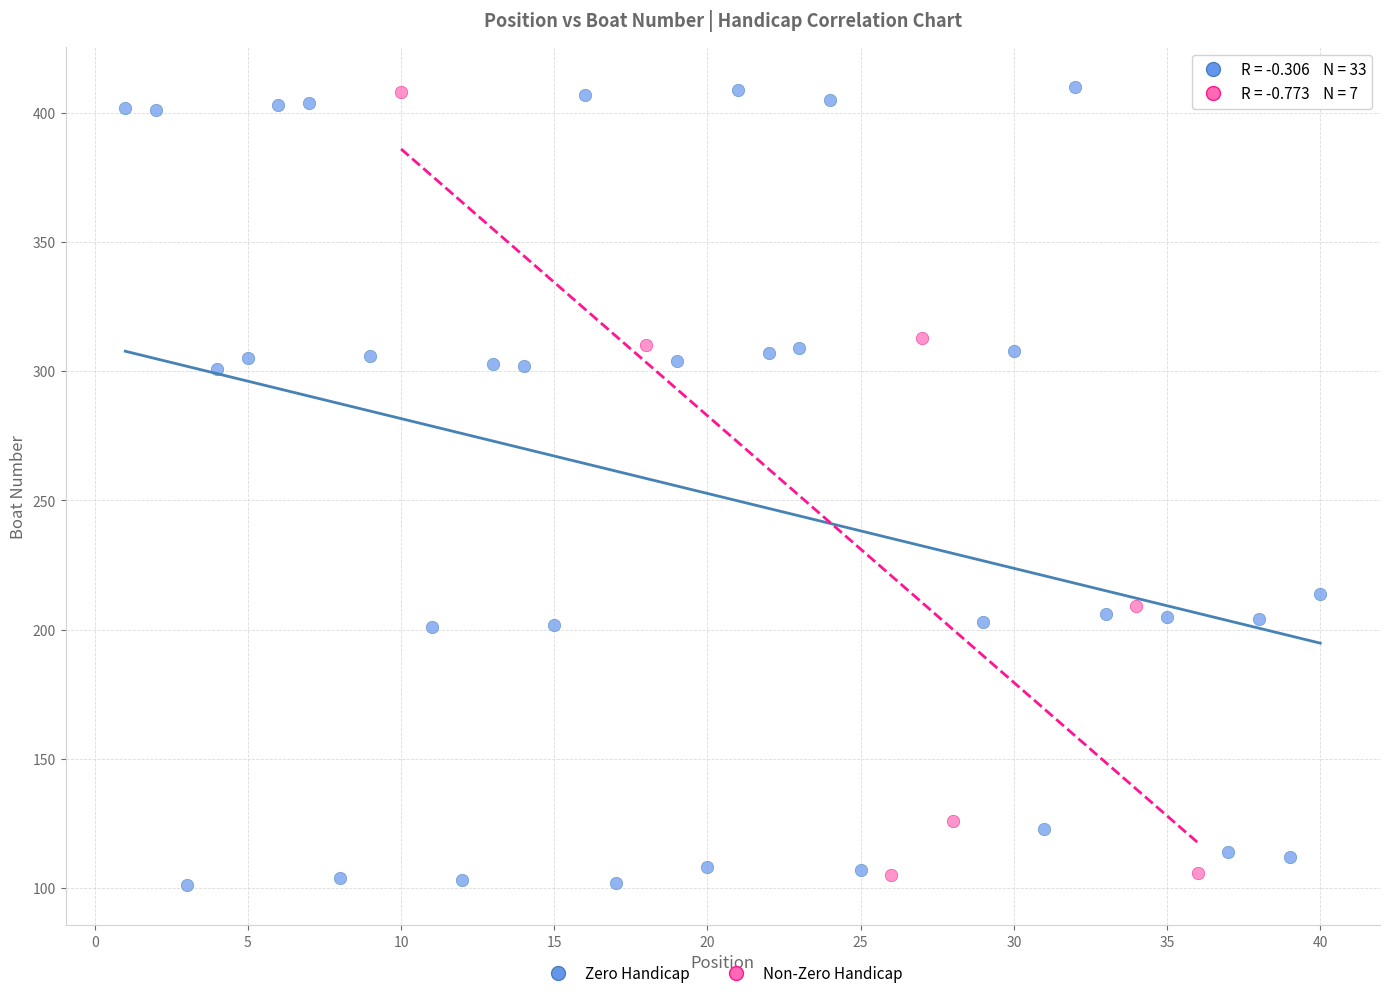

Which series has the widest spread of Y values?

Zero Handicap